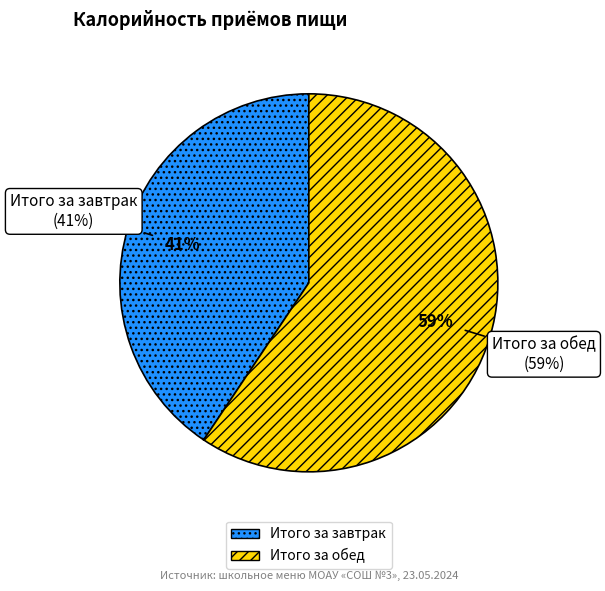

Is it true that Итого за завтрак is 54% of the pie?

False